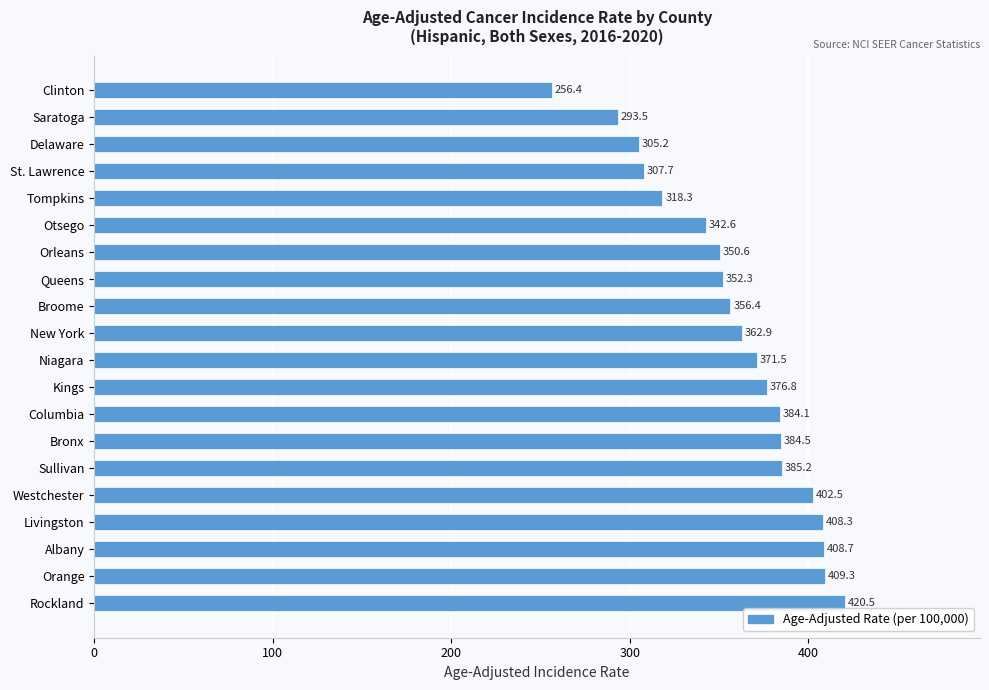

What is the sum of all values?

7197.3